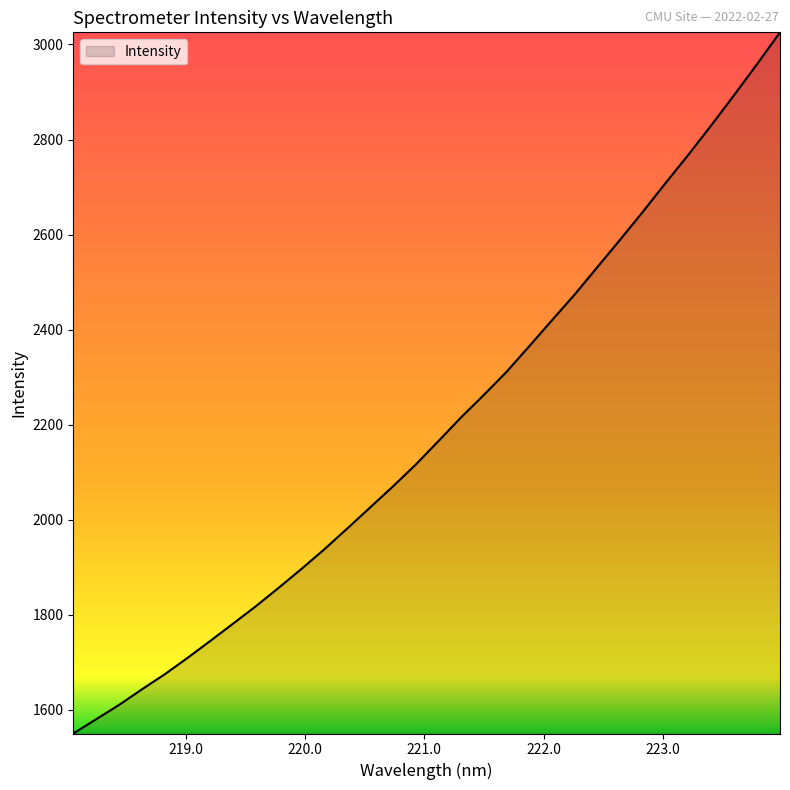

What is the difference between the maximum and minimum values?

1475.1